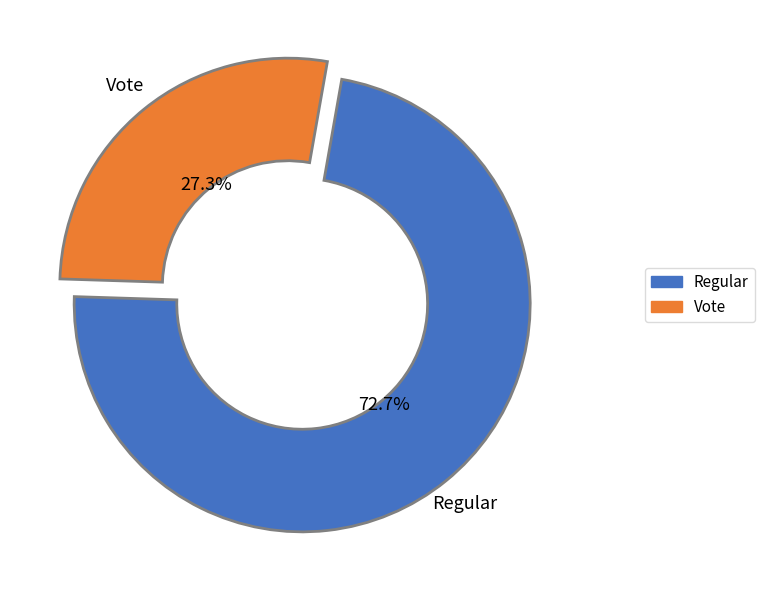

Which category has the biggest portion of the pie?

Regular